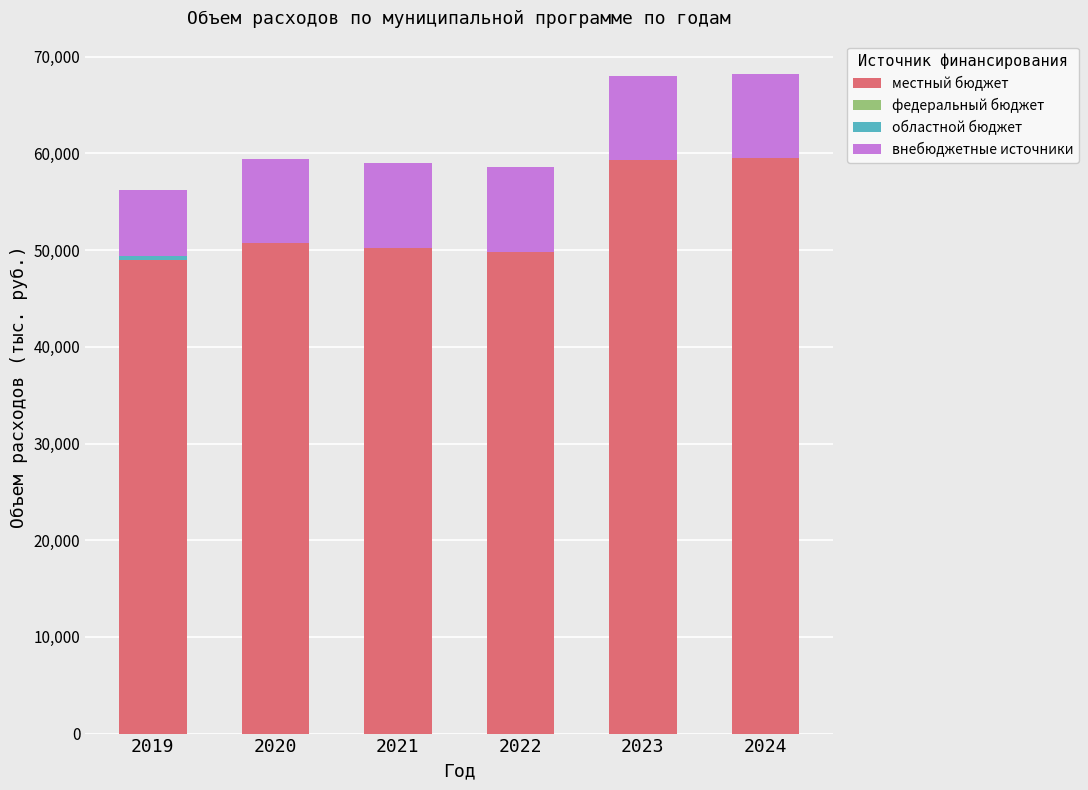

Does the chart contain stacked bars?

Yes